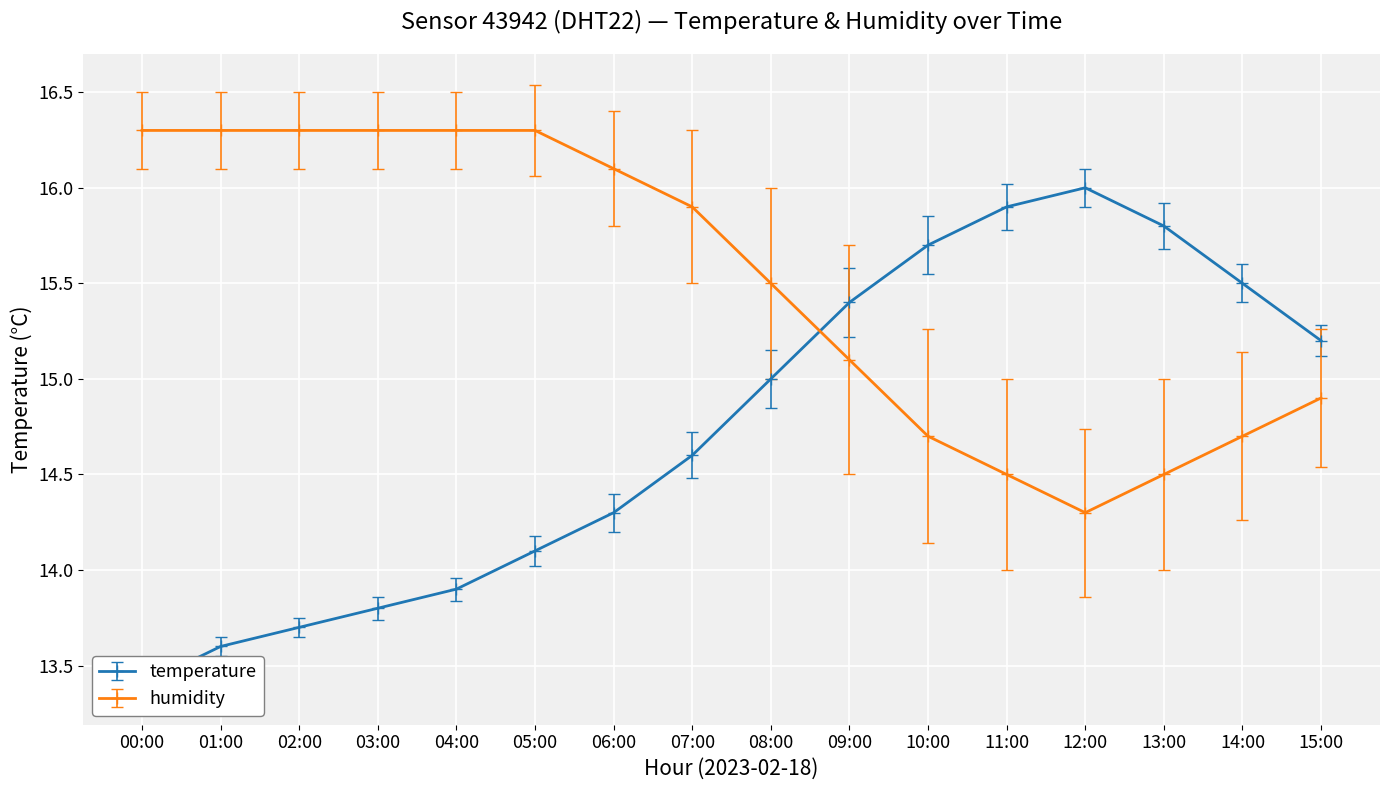

What position from the right is 10:00?

6